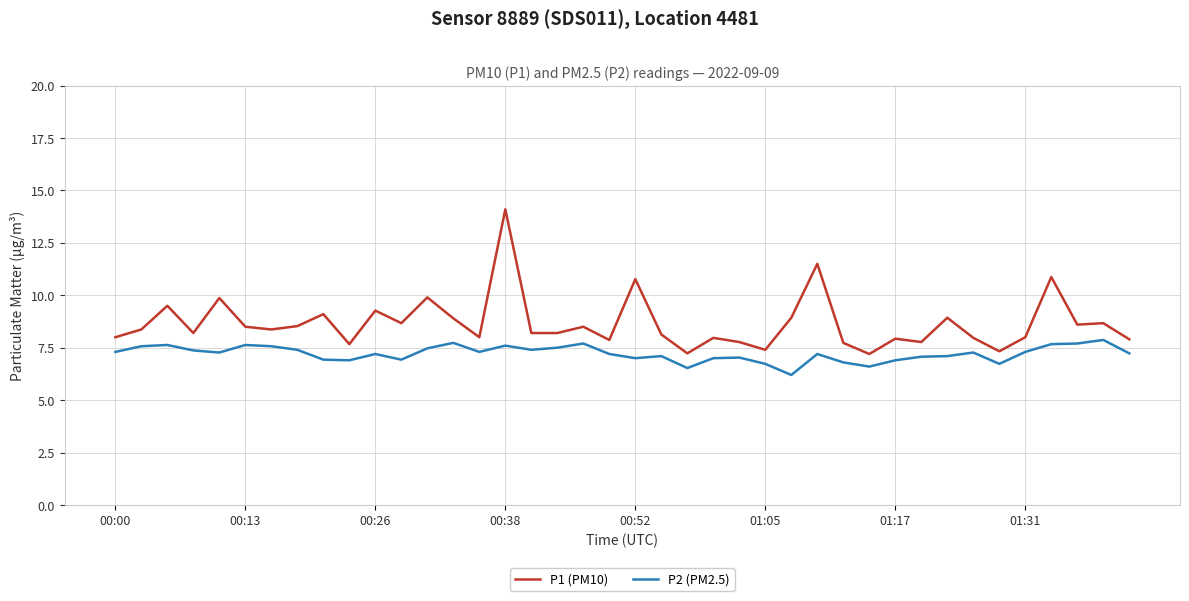

Which series has the largest range (max minus min)?

P1 (PM10)